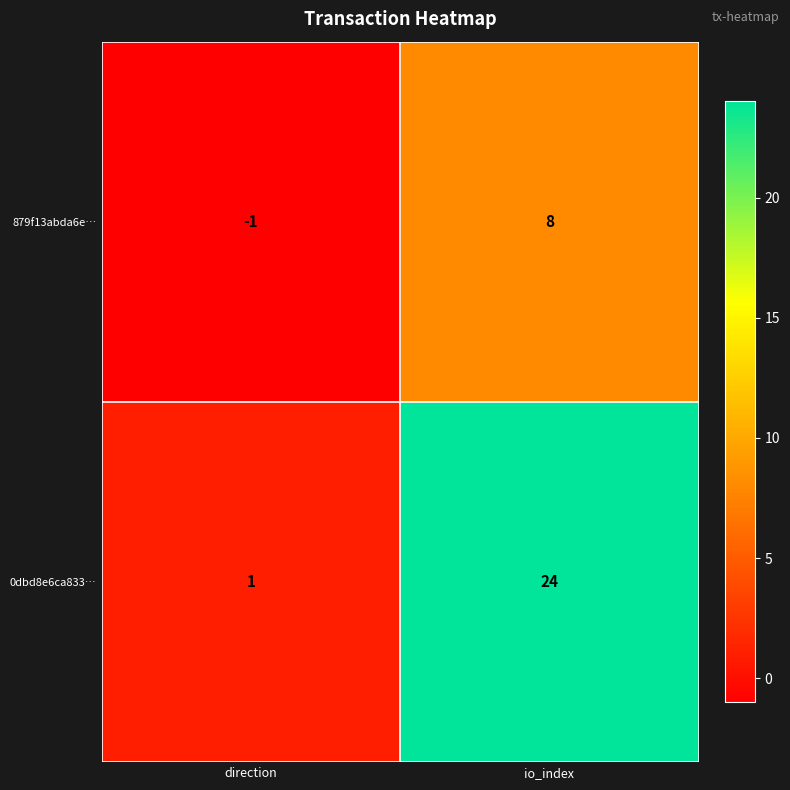

Which series has the largest total across all categories?

0dbd8e6ca833…